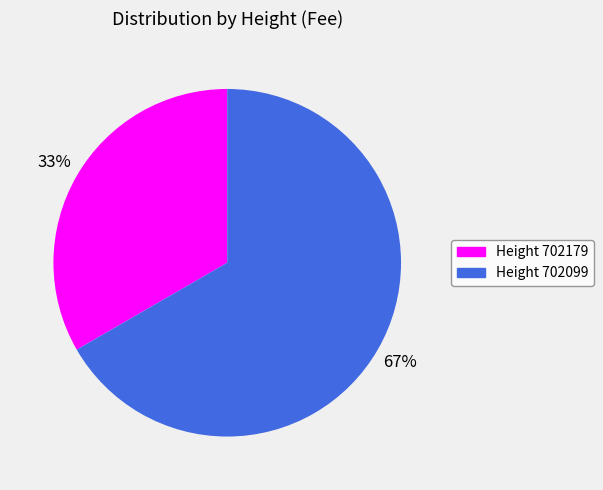

To the nearest percent, what is the average slice percentage?

50%